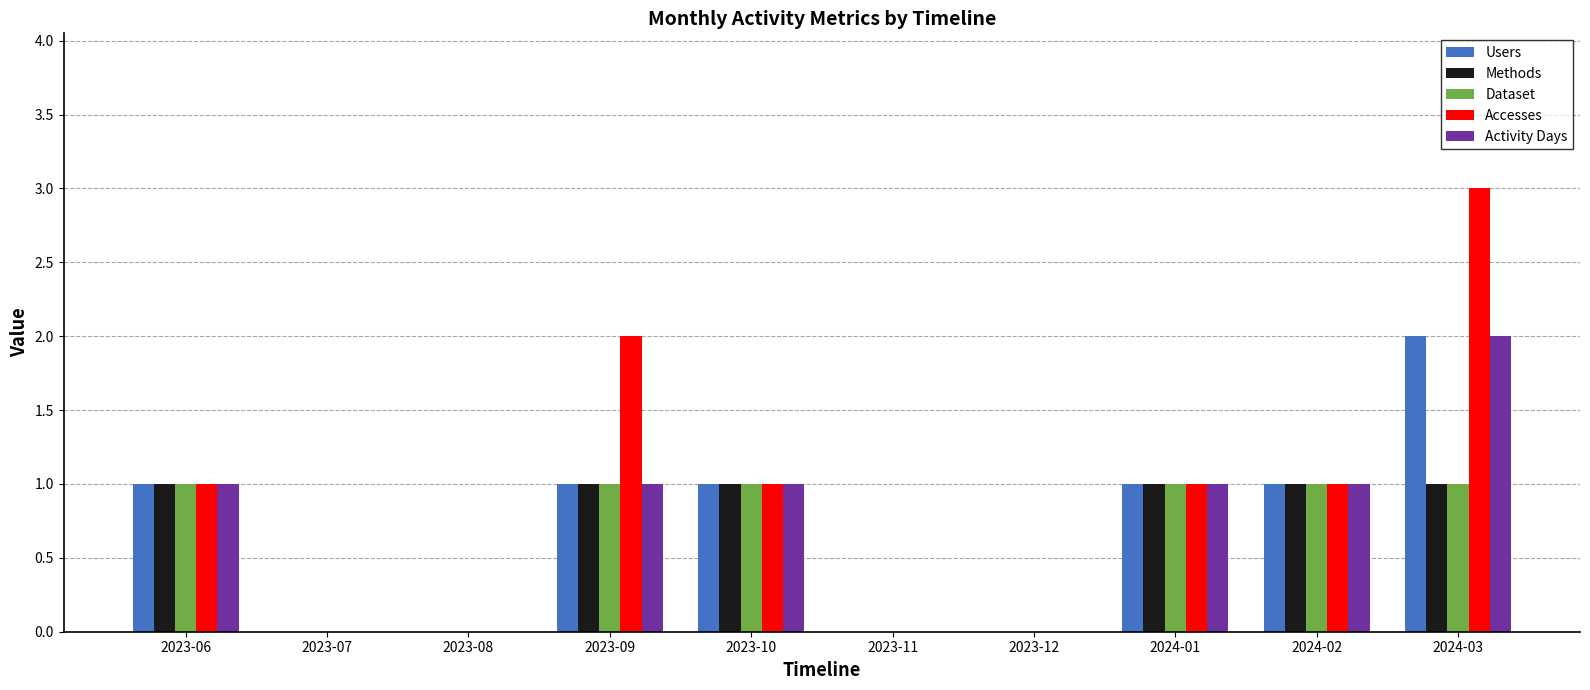

How many distinct data groups are displayed?

5